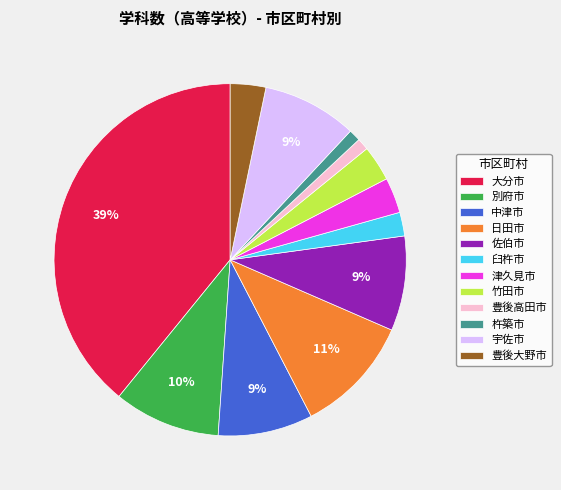

What is the largest slice in the pie chart?

大分市